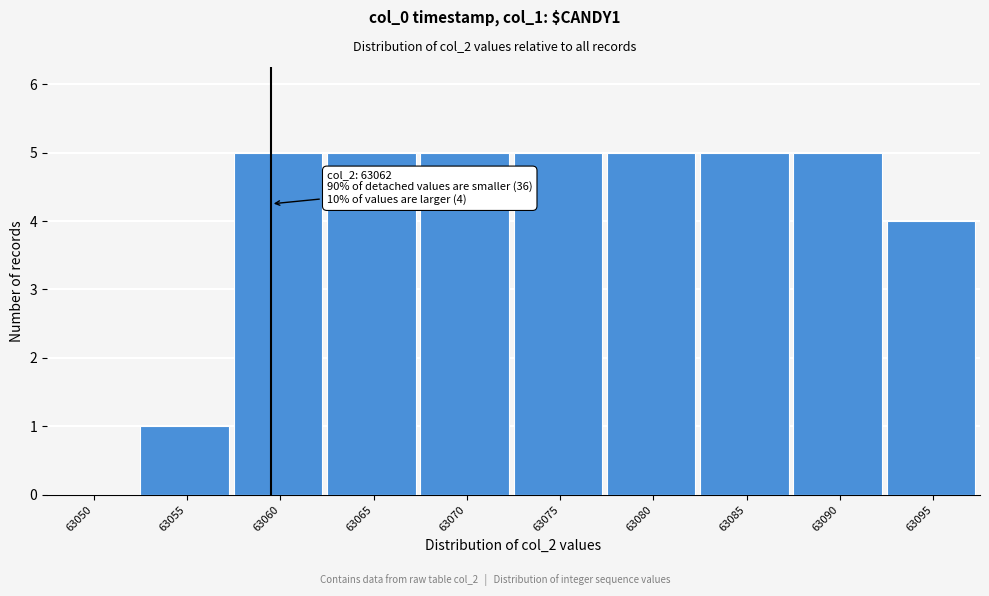

Reading left to right, what are all the values shown in this chart?

63050=0	63055=1	63060=5	63065=5	63070=5	63075=5	63080=5	63085=5	63090=5	63095=4